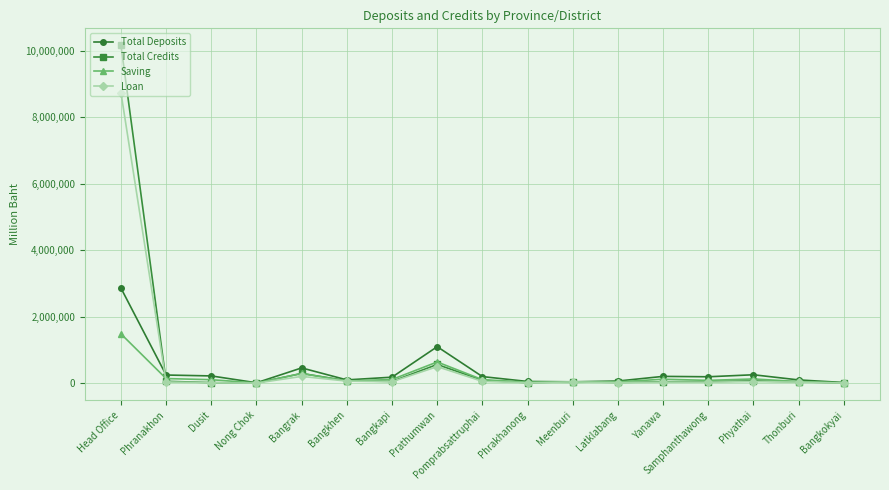

Where does the Total Deposits series first go above 195164?

Head Office